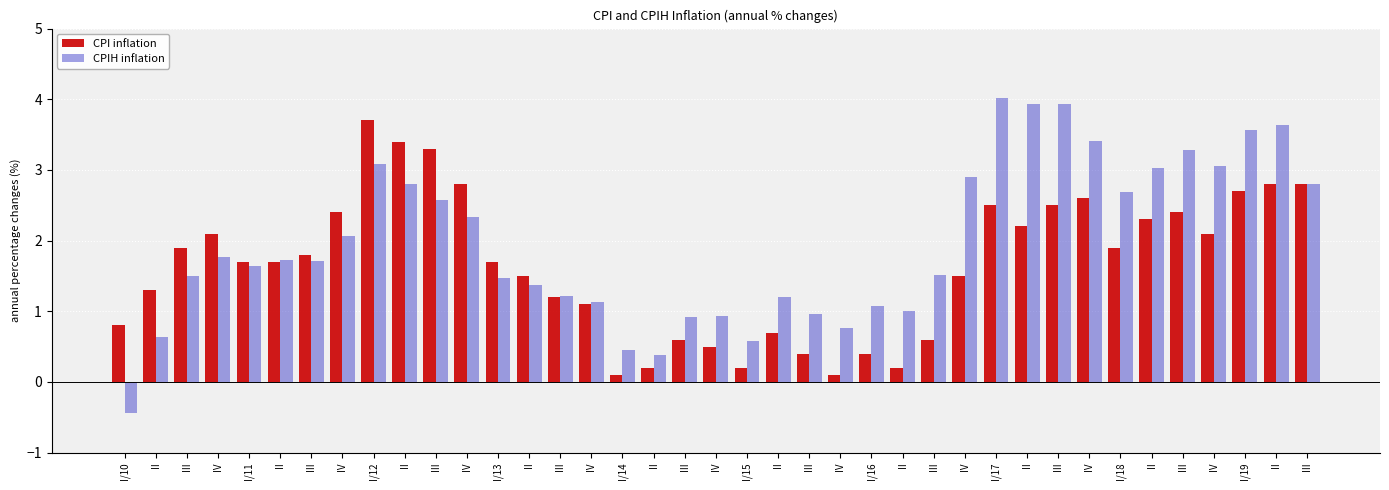

Does the chart contain any negative values?

Yes